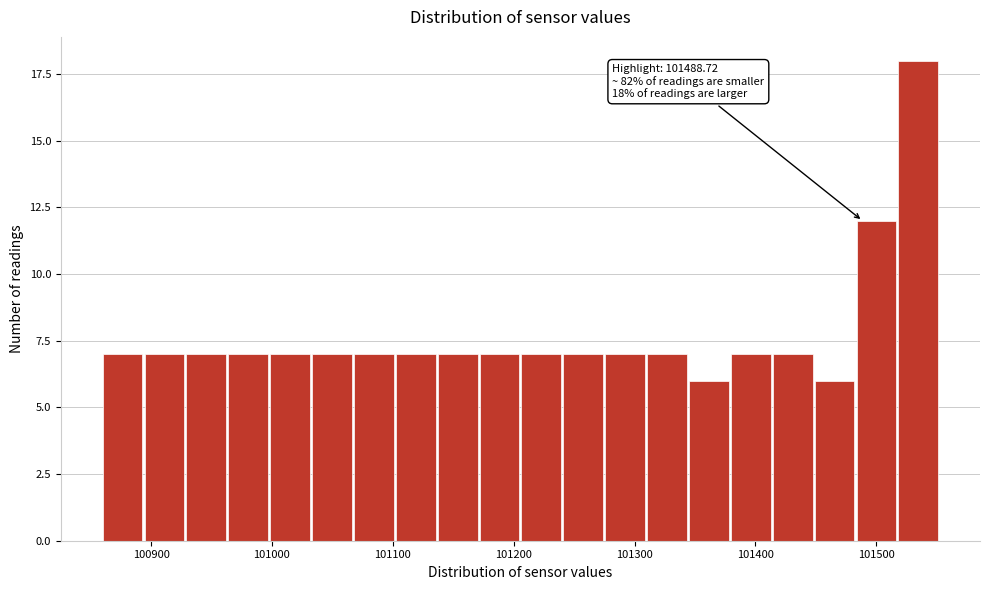

Around what value on the x-axis is the tallest bar? Give the approximate position of its centre, as read against the axis.

101530